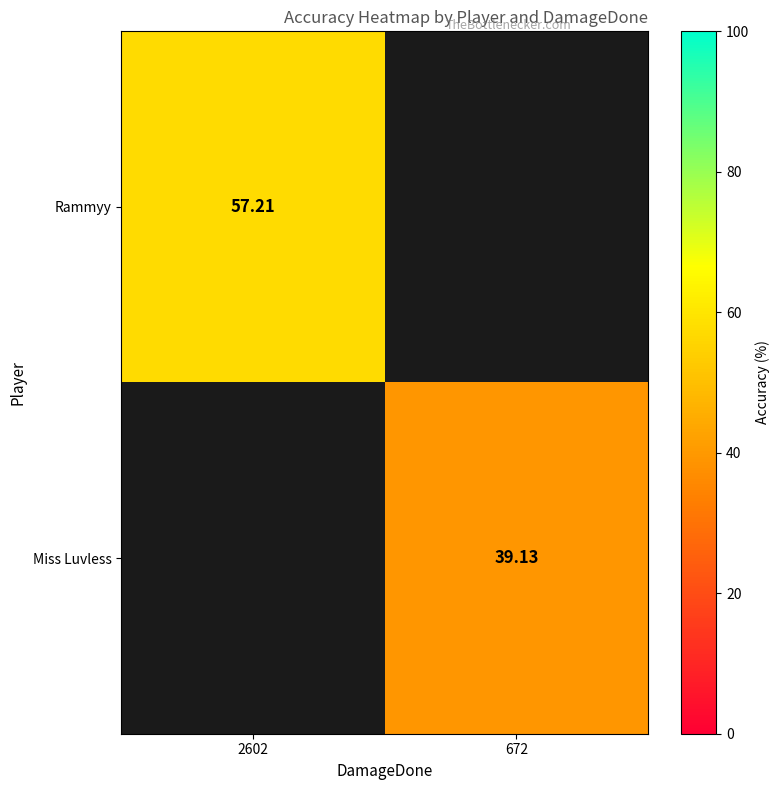

What is the sum of the Rammyy values at 672 and 2602?

57.2